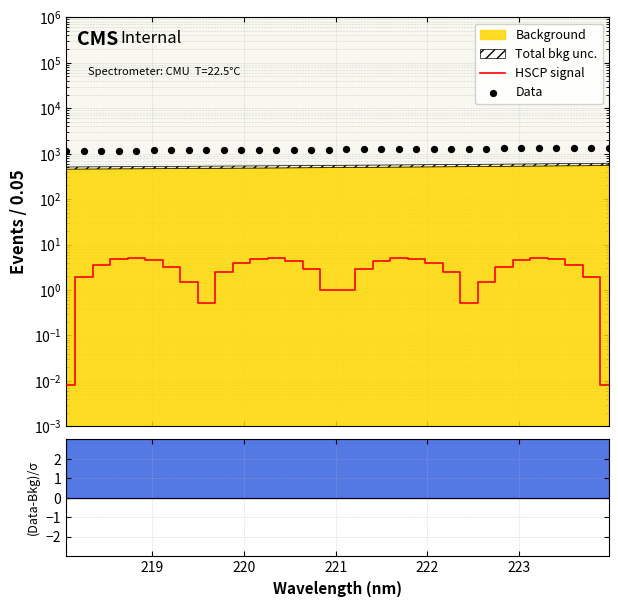

Which series reaches the maximum Y coordinate?

Data